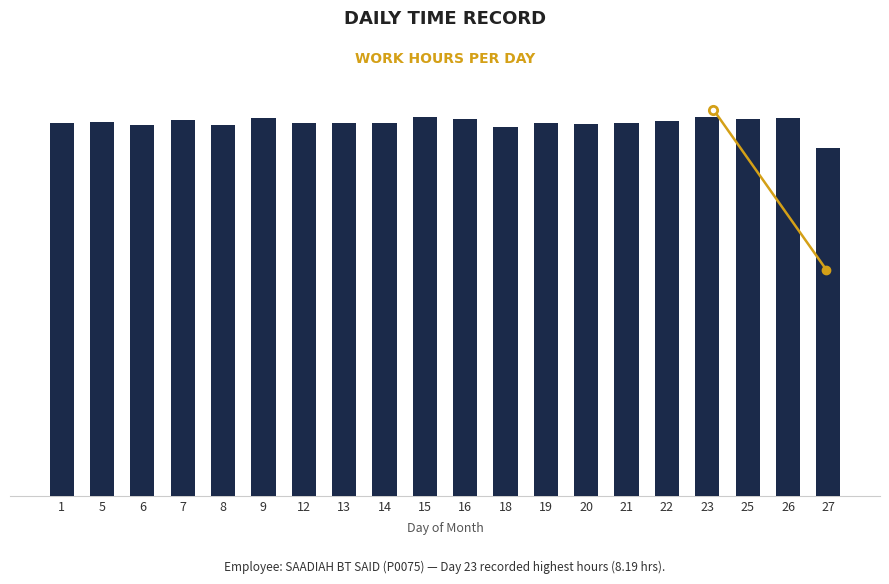

What is the value of the 16th bar from the left?

8.1